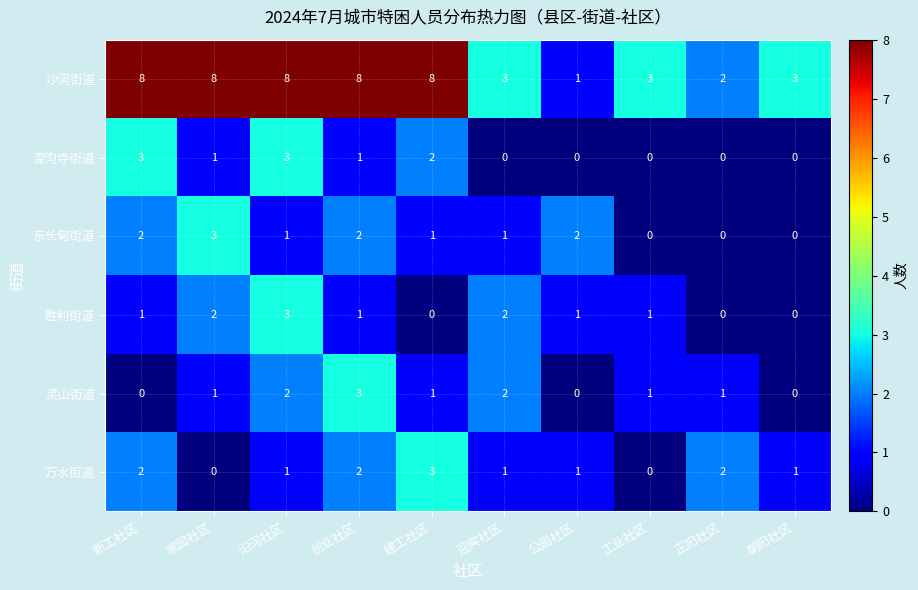

The value of 深沟寺街道 at 迎宾社区 is 0. True or false?

True